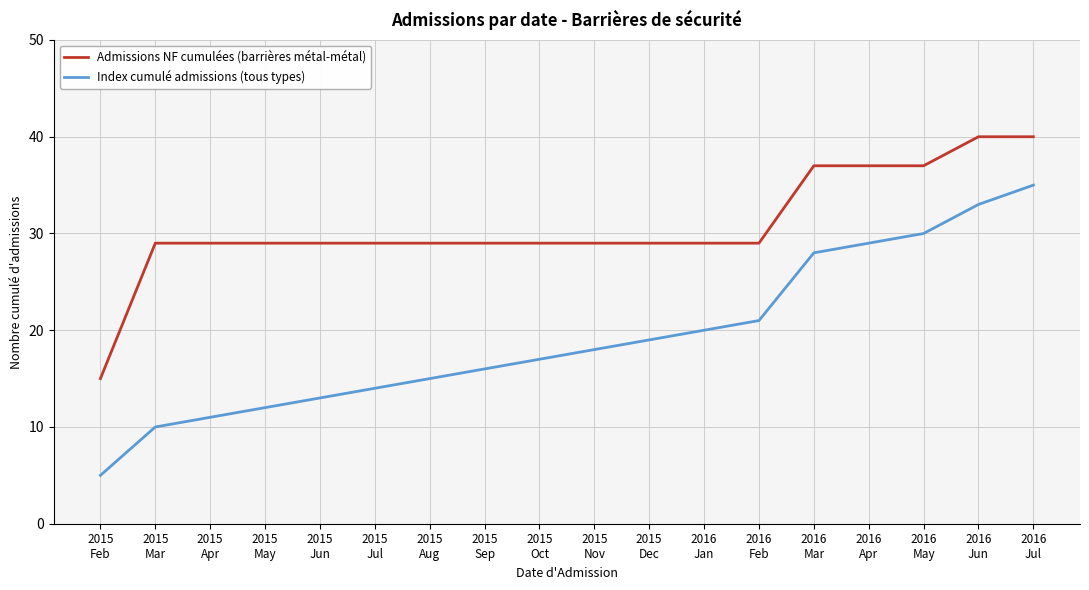

What position from the left is 2015
Apr?

3